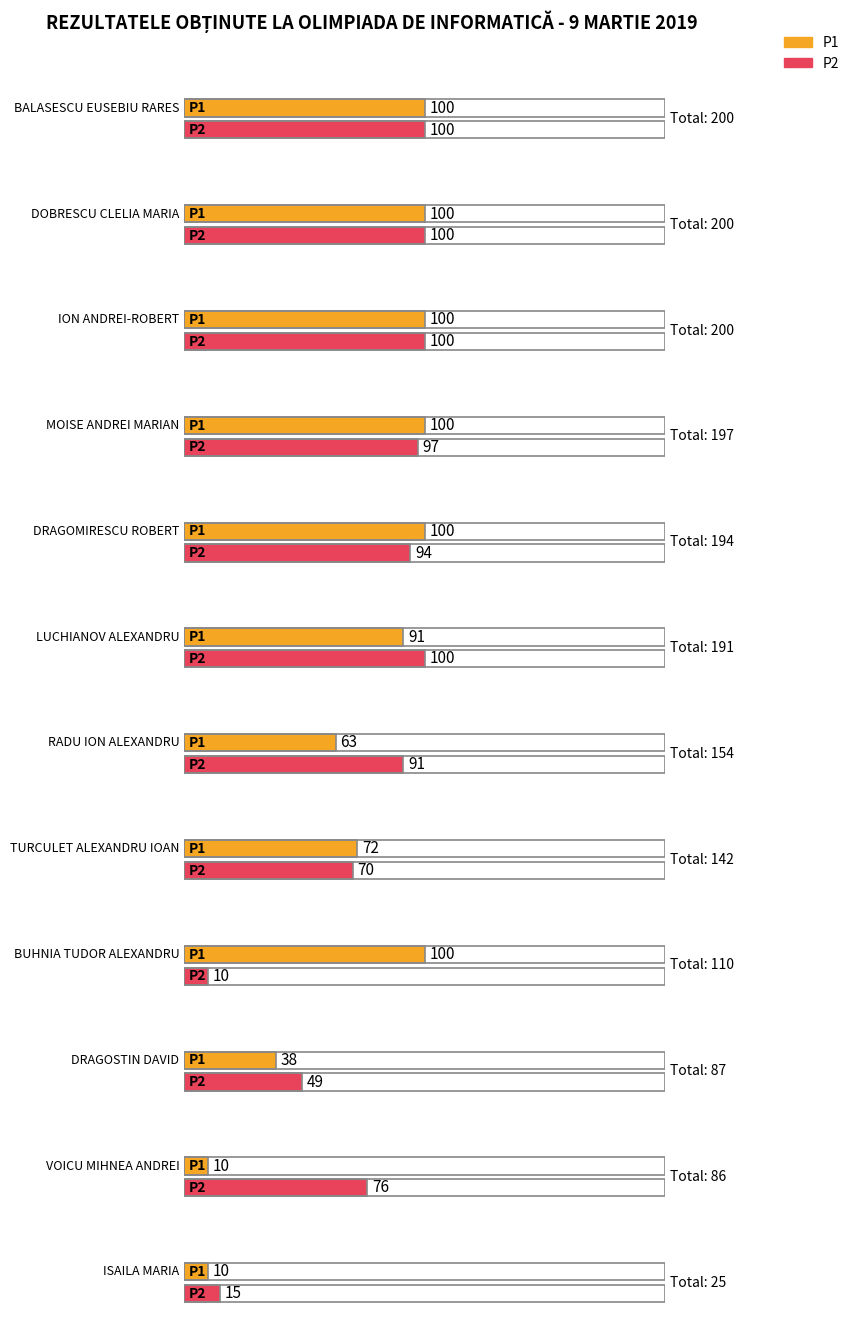

How many groups of bars are there?

12